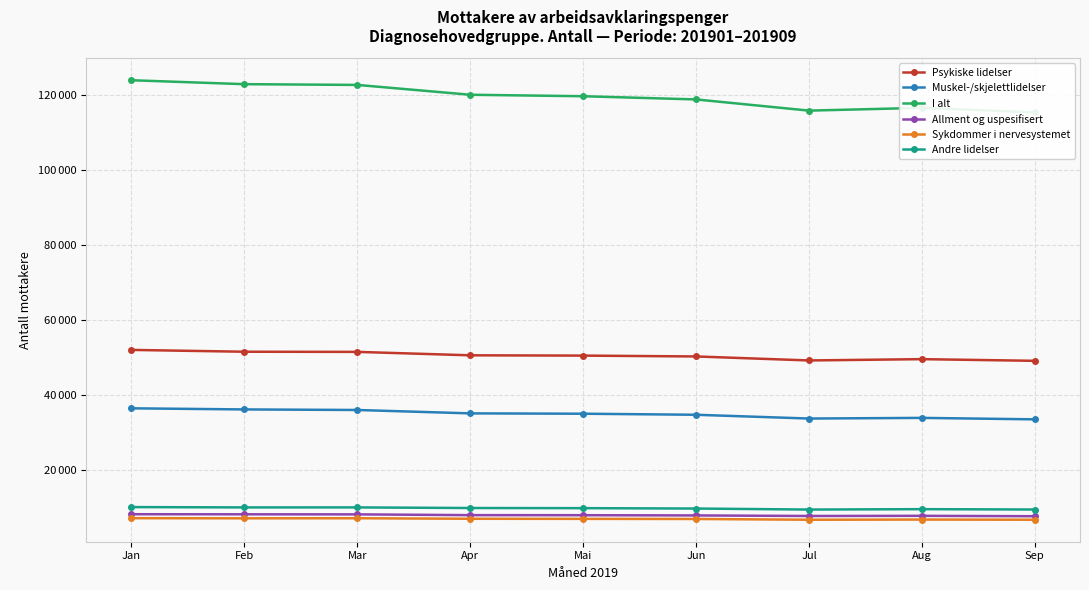

Where is I alt nearest to the value 119715?

Mai